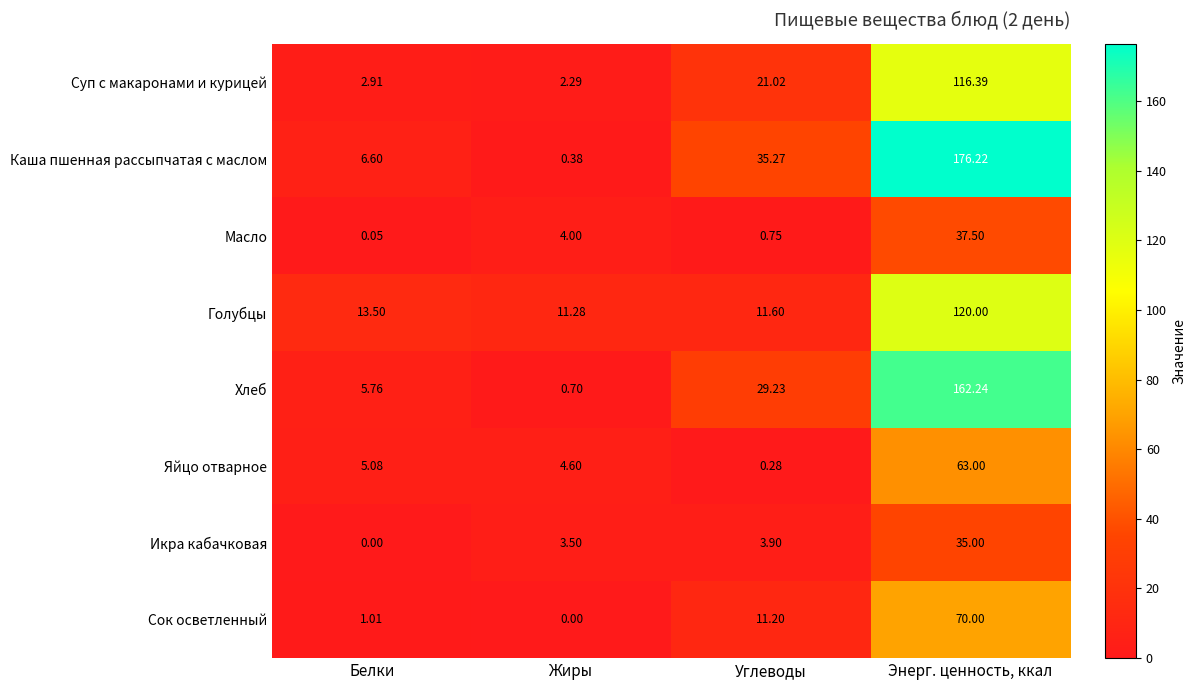

Which label corresponds to the largest value in the chart?

Энерг. ценность, ккал